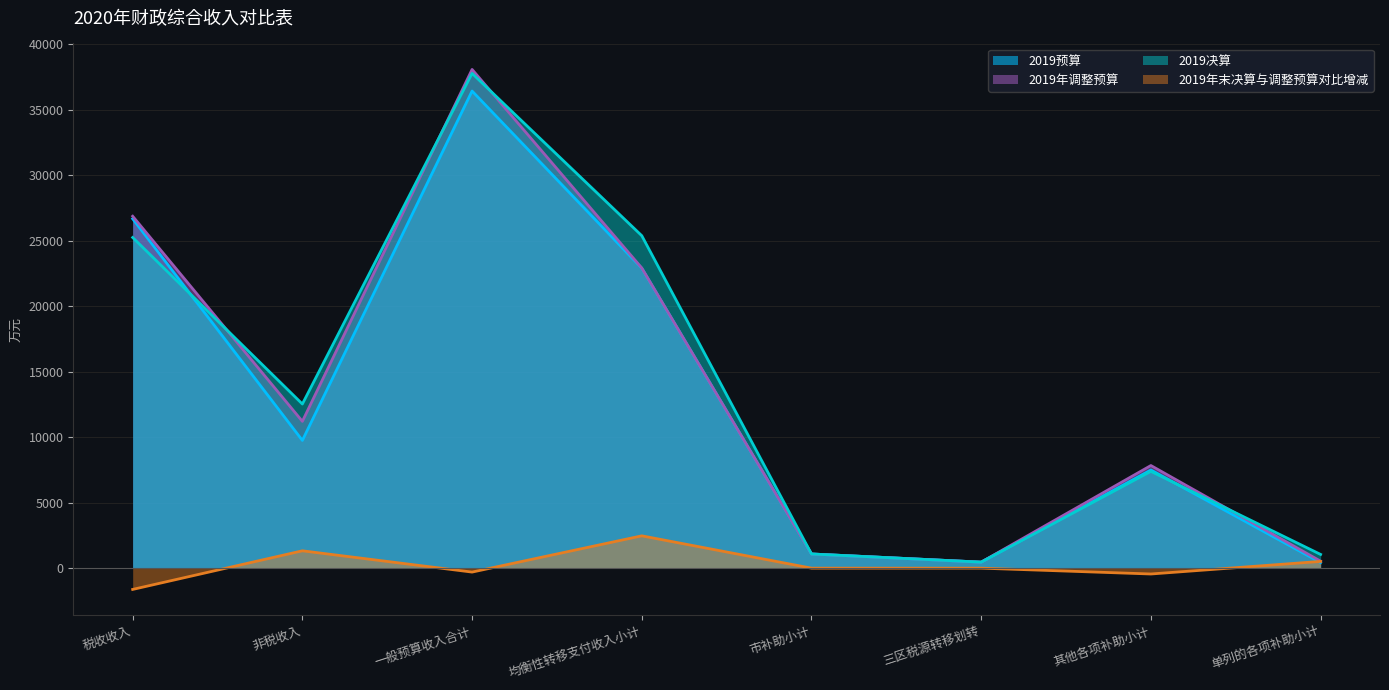

What is the value of the 2019年调整预算 point at the 2nd from the left?

11205